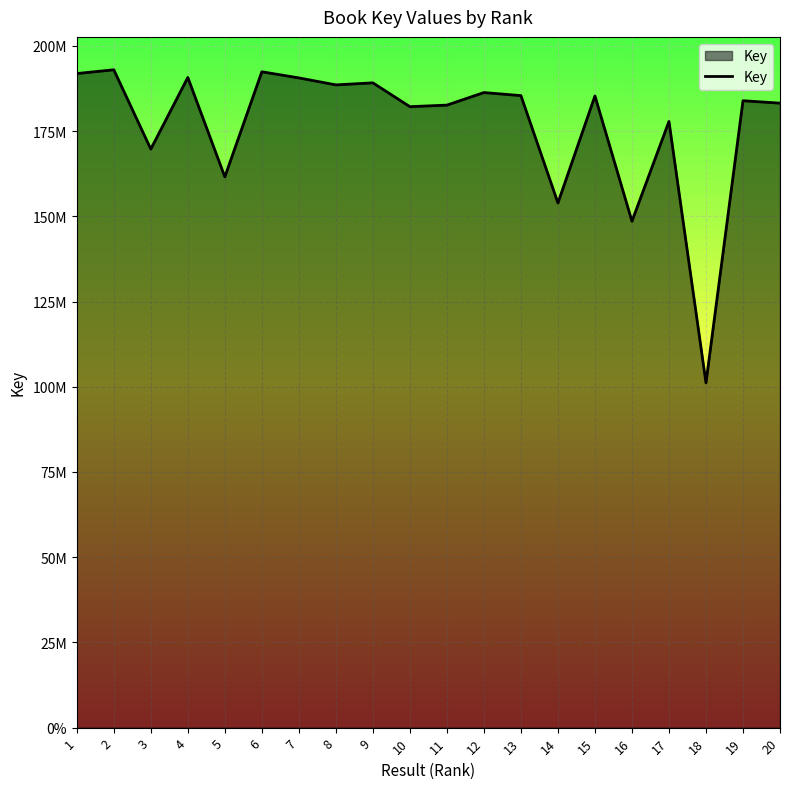

Which label corresponds to the largest value in the chart?

2